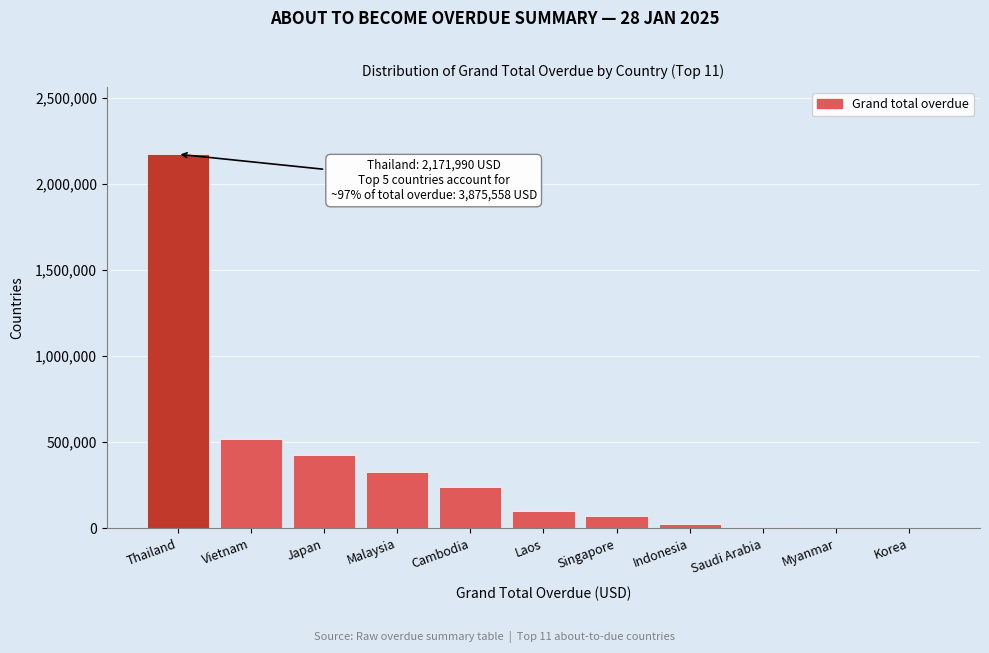

What is the change in value from Japan to Laos?

-327149.5